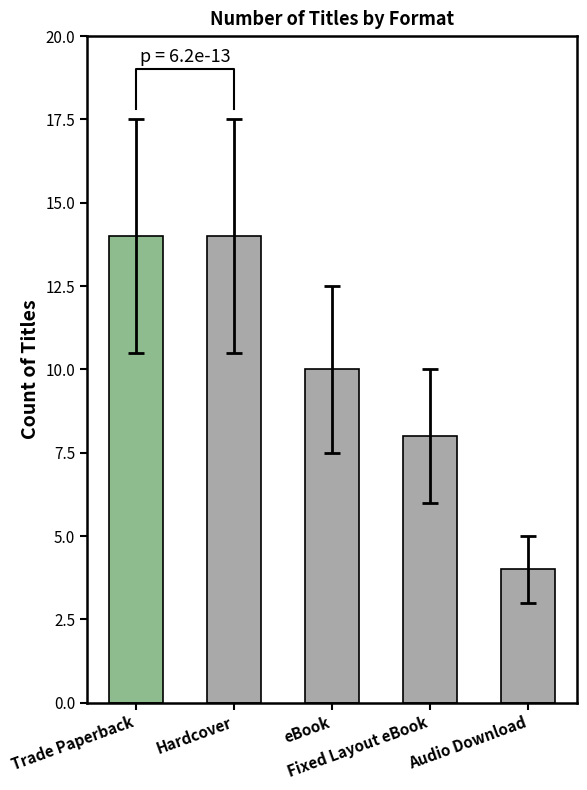

The value at Fixed Layout eBook is 10.7. True or false?

False